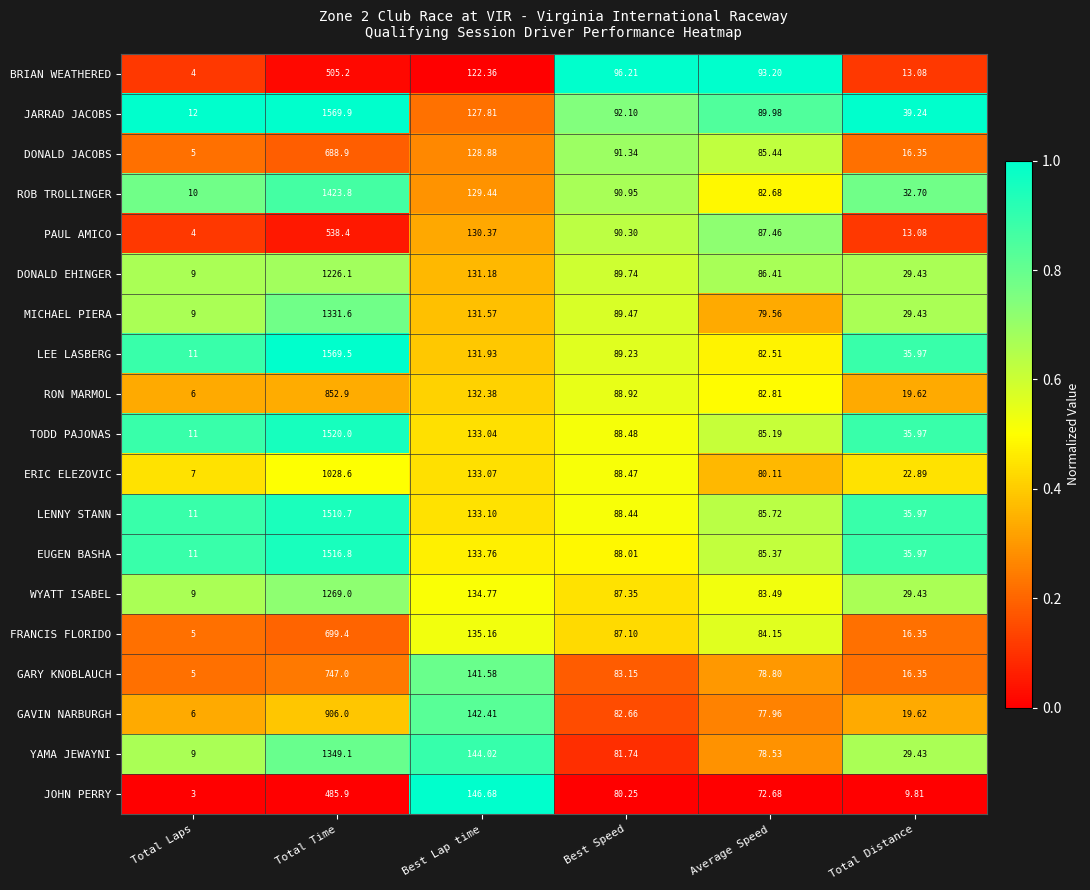

At which label does LENNY STANN first exceed 88?

Total Time